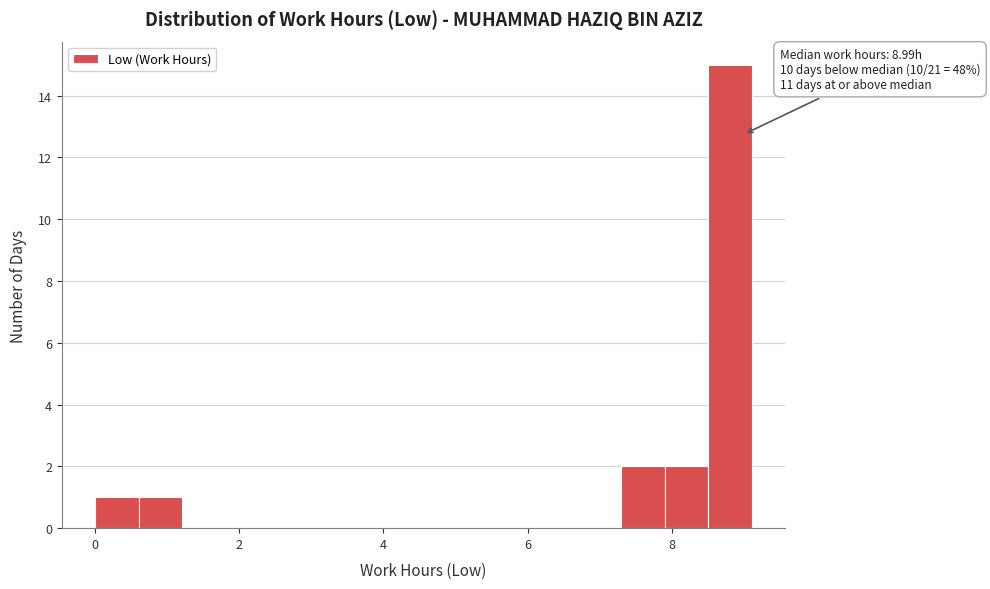

Around what value on the x-axis is the tallest bar? Give the approximate position of its centre, as read against the axis.

8.8